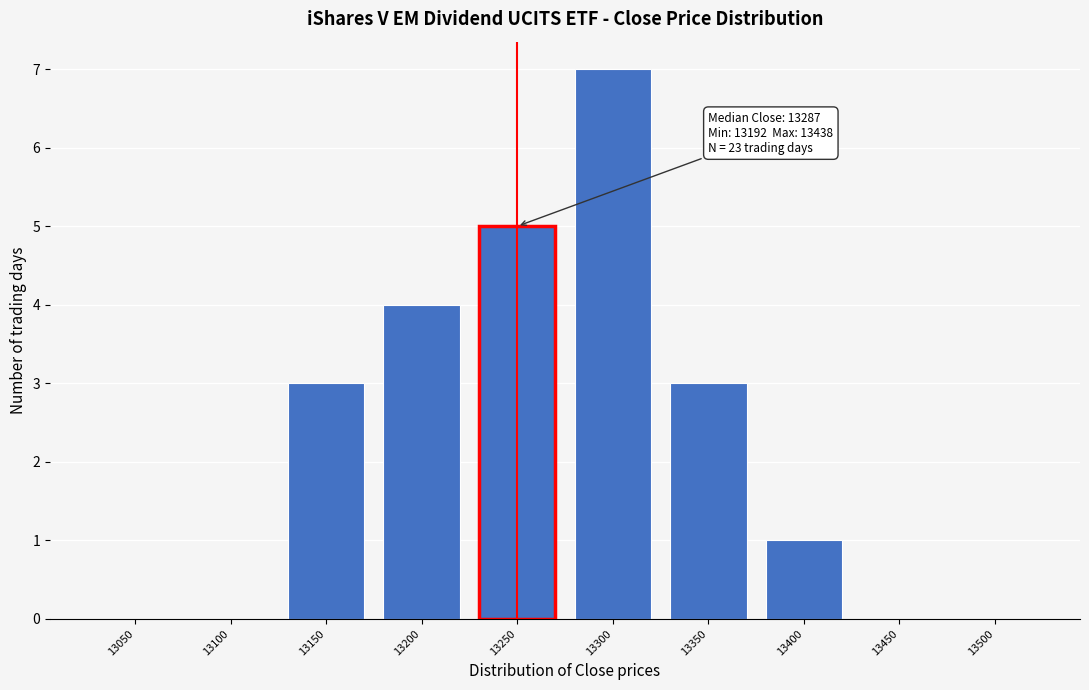

Reading left to right, transcribe all the data shown in this chart.

13050=0	13100=0	13150=3	13200=4	13250=5	13300=7	13350=3	13400=1	13450=0	13500=0